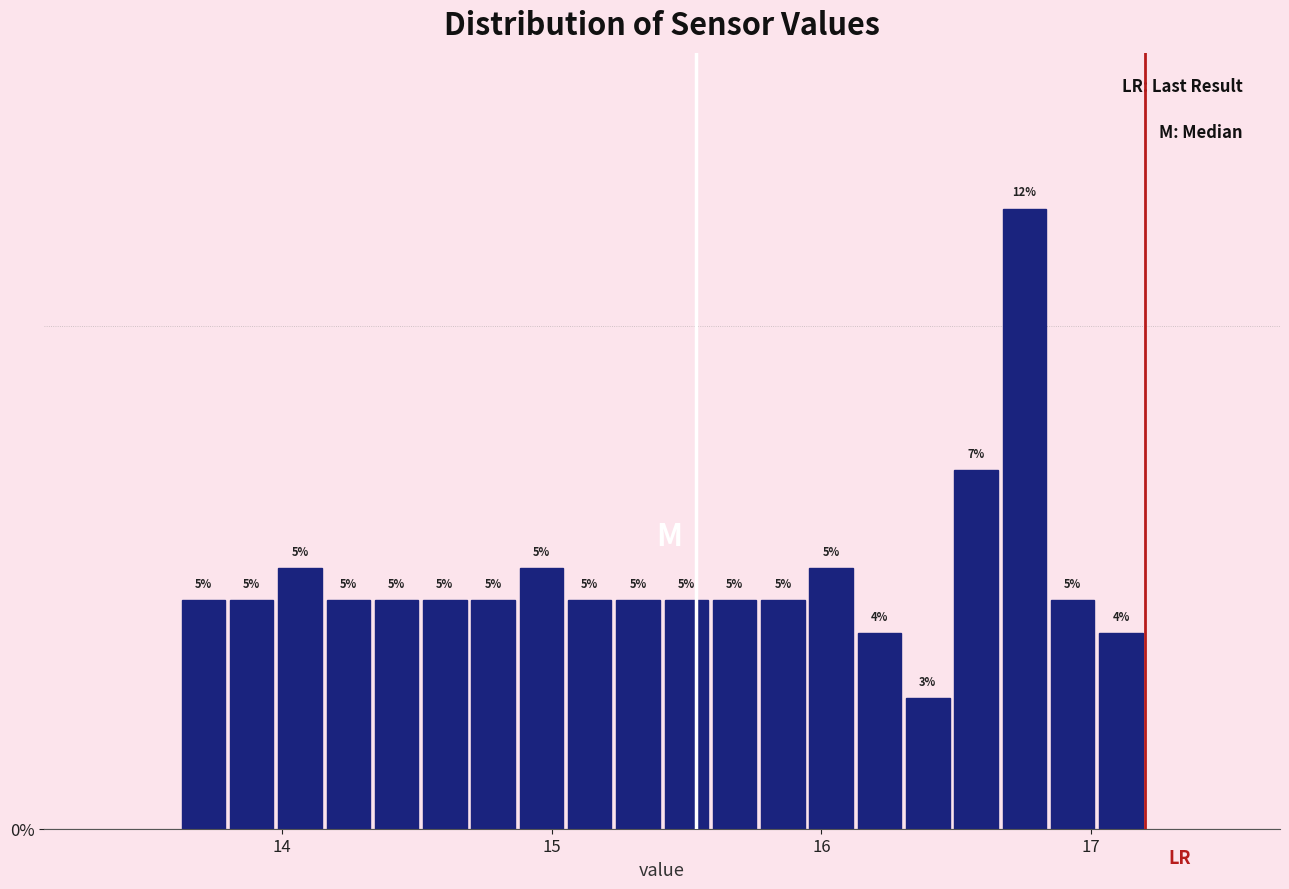

Read against the x-axis, roughly where is the centre of the tallest bar?

16.8